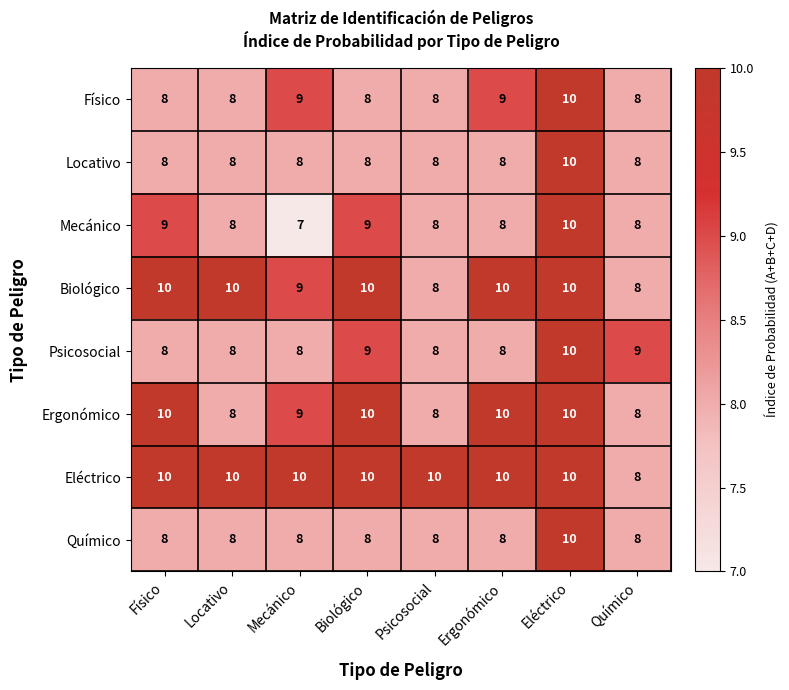

What is the sum of the Eléctrico values at Químico and Mecánico?

18